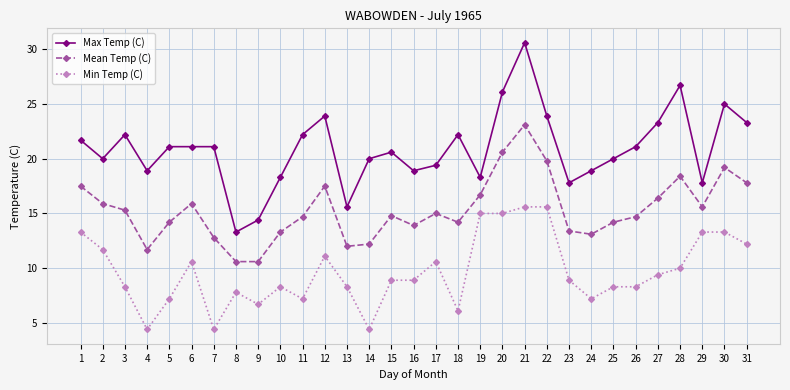

How many data points does each series have?

31